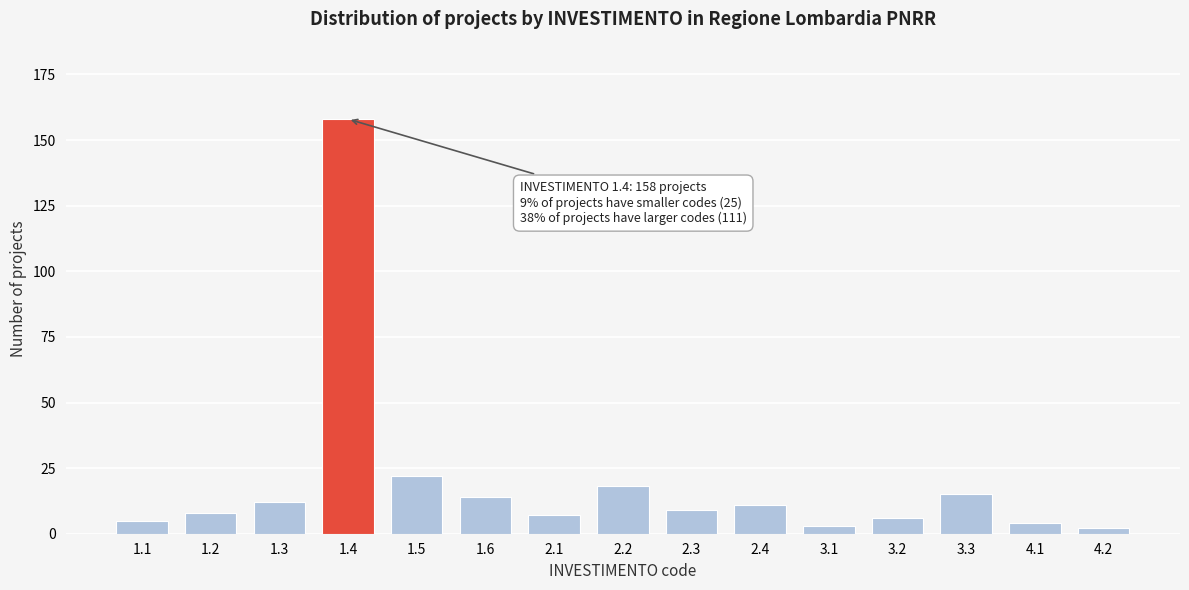

Reading right to left, list all the values displayed in this chart.

4.2=2	4.1=4	3.3=15	3.2=6	3.1=3	2.4=11	2.3=9	2.2=18	2.1=7	1.6=14	1.5=22	1.4=158	1.3=12	1.2=8	1.1=5